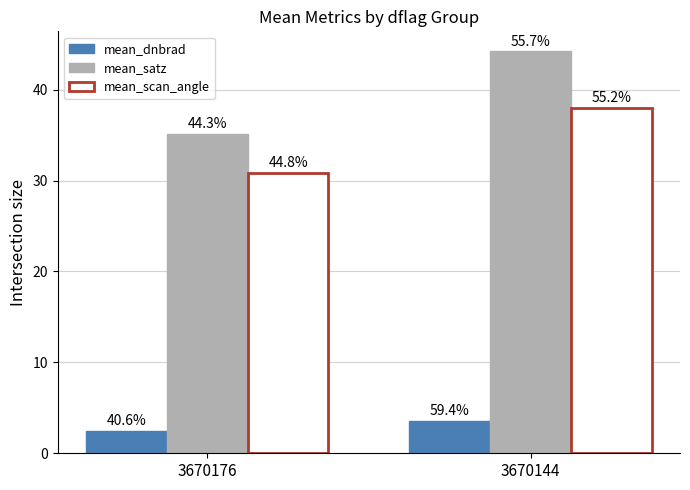

Reading left to right, what are all the values shown in this chart?

mean_dnbrad: 2.4	3.6
mean_satz: 35.1	44.2
mean_scan_angle: 30.9	38.0